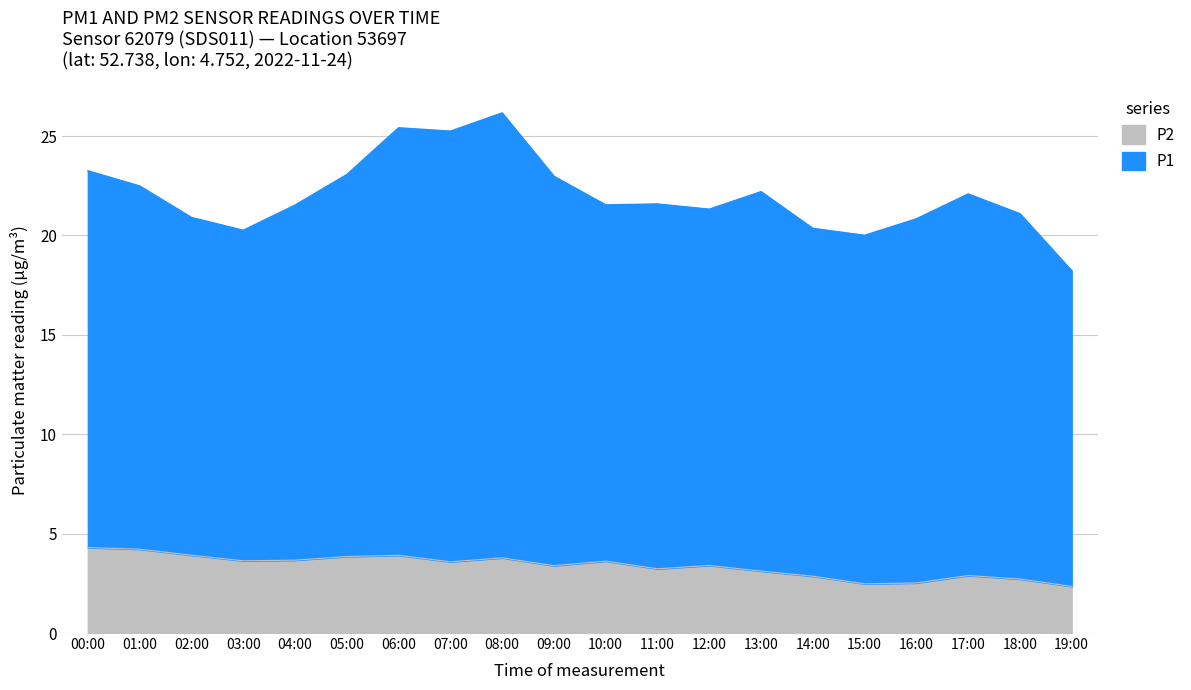

What is the difference between the P2 values at 18:00 and 12:00?

0.7